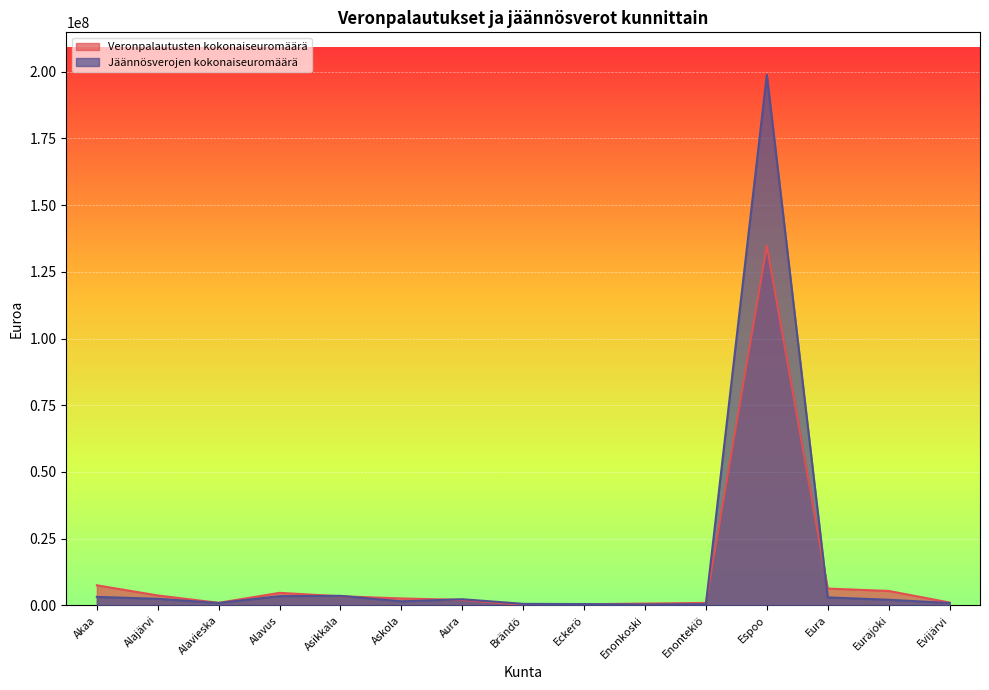

What is the difference between the maximum and minimum values in the Veronpalautusten kokonaiseuromäärä series?

134545647.8